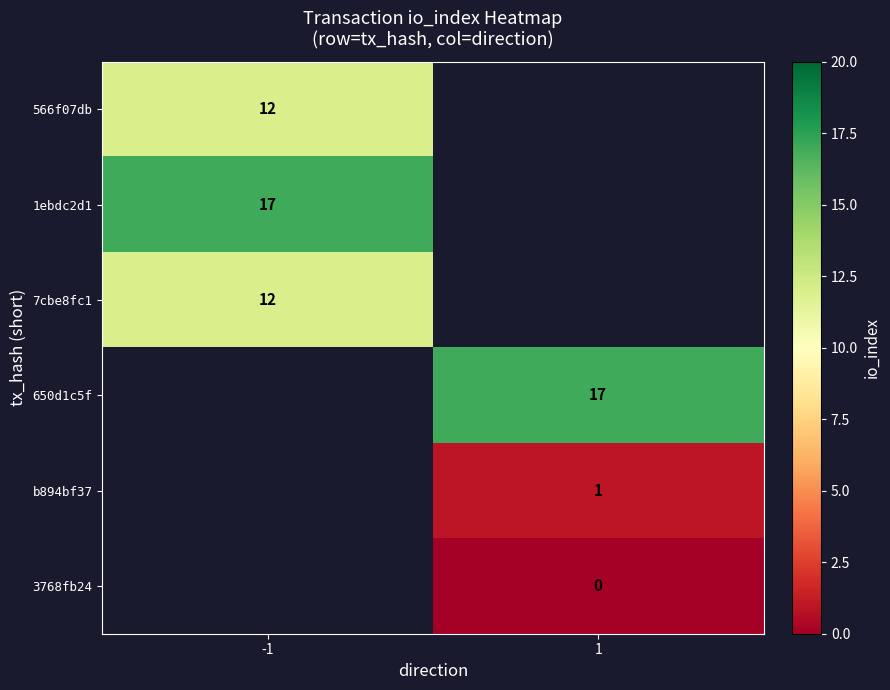

What is the spread (max minus min) of values at -1?

5.0